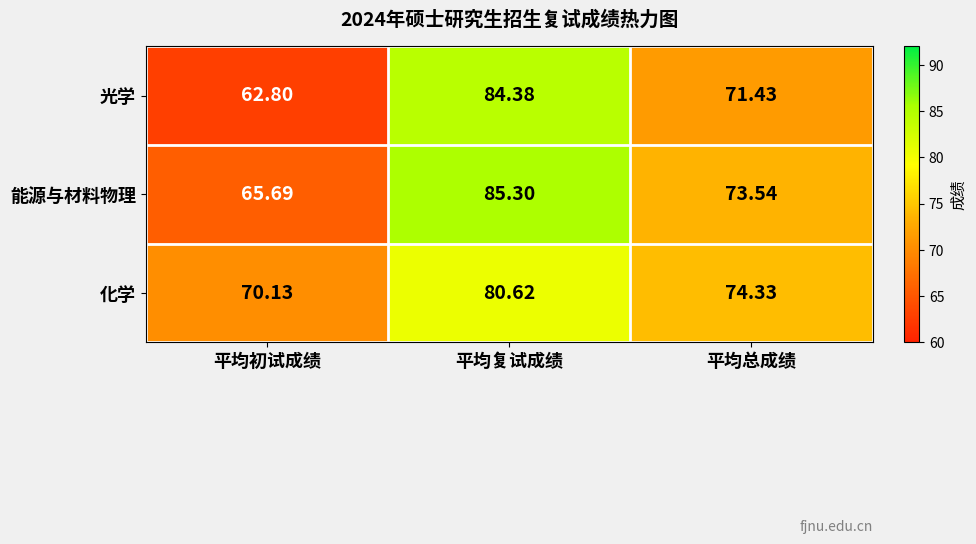

List the series in order of their peak value, highest first.

能源与材料物理, 光学, 化学